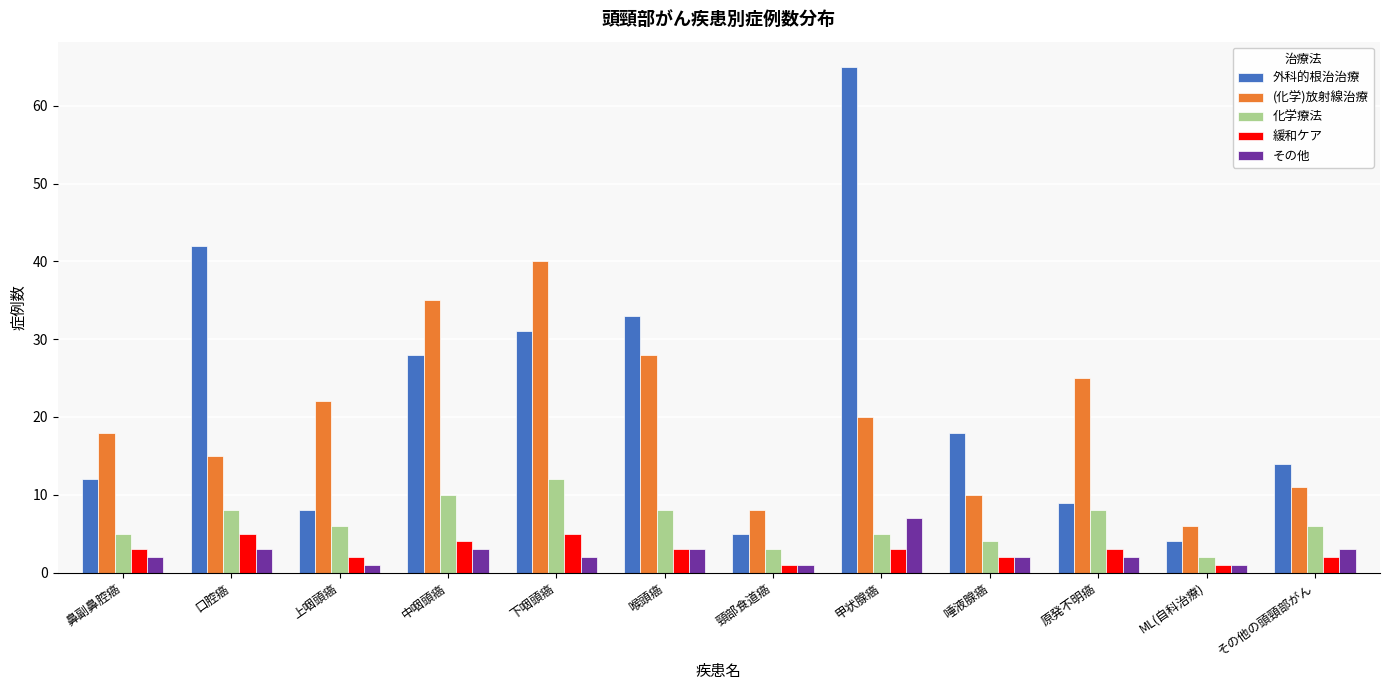

At 下咽頭癌, list the series in order from largest to smallest.

(化学)放射線治療, 外科的根治治療, 化学療法, 緩和ケア, その他